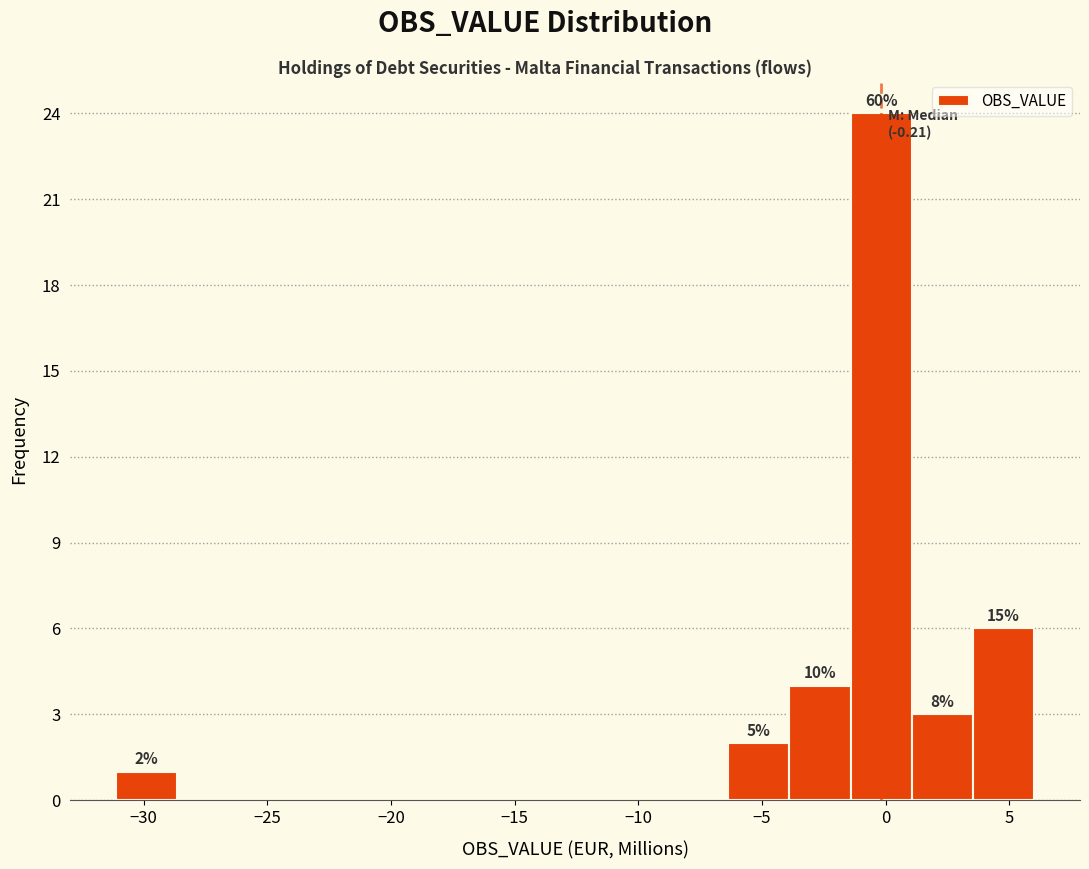

Over which range of the x-axis is the bar tallest?

-1.5 to 1.0